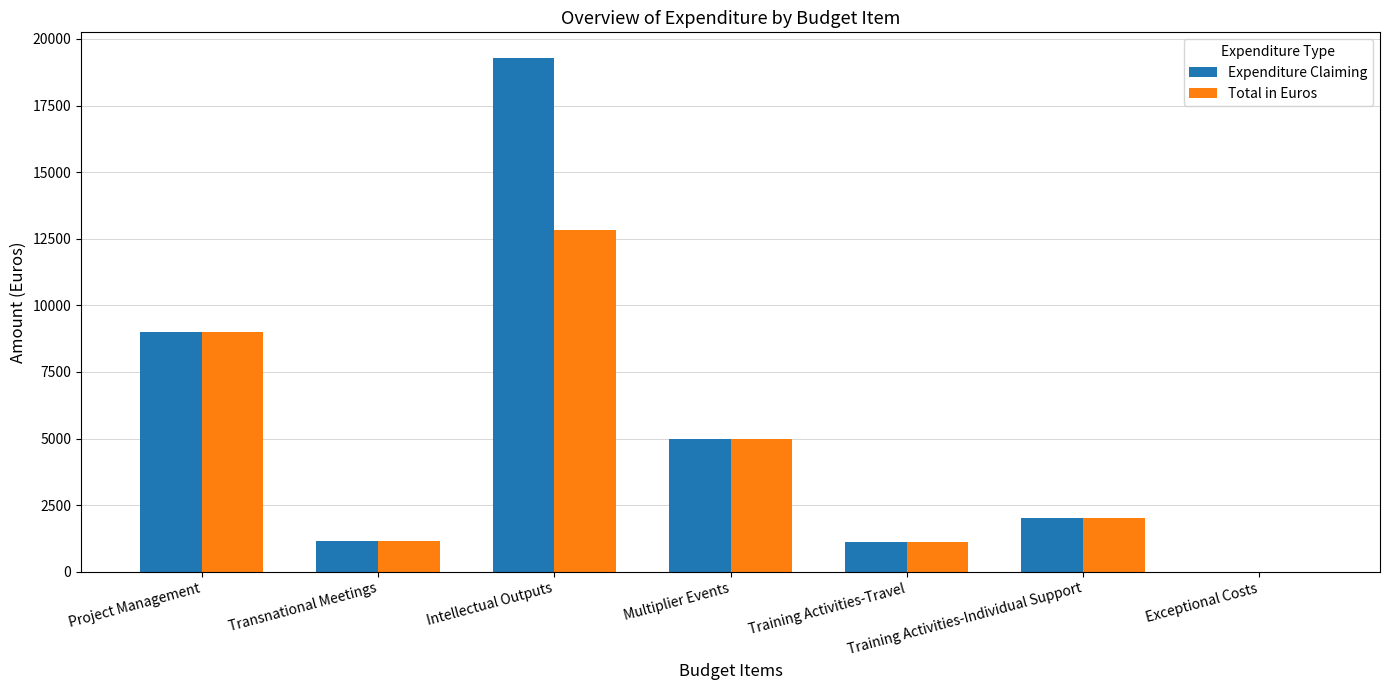

What is the highest value of the Total in Euros series?

12840.0